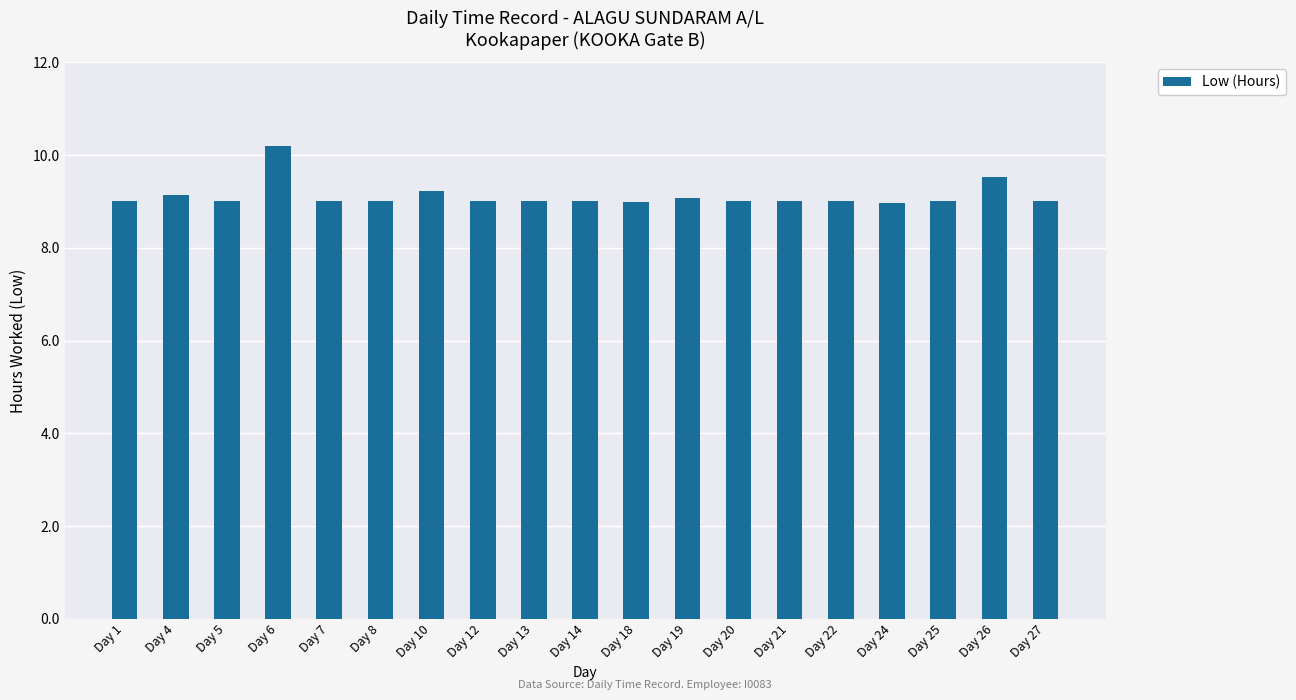

Reading left to right, extract all data points from this chart.

9.0	9.1	9.0	10.2	9.0	9.0	9.2	9.0	9.0	9.0	9.0	9.1	9.0	9.0	9.0	9.0	9.0	9.5	9.0